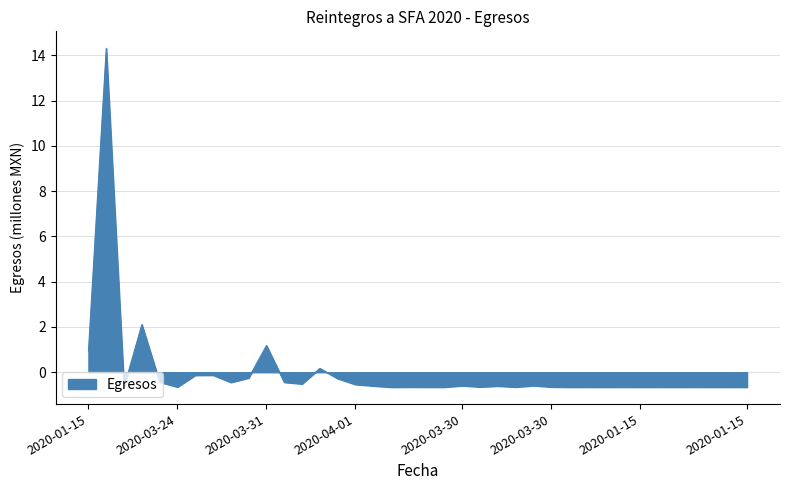

What is the maximum value shown in the chart?

14.3